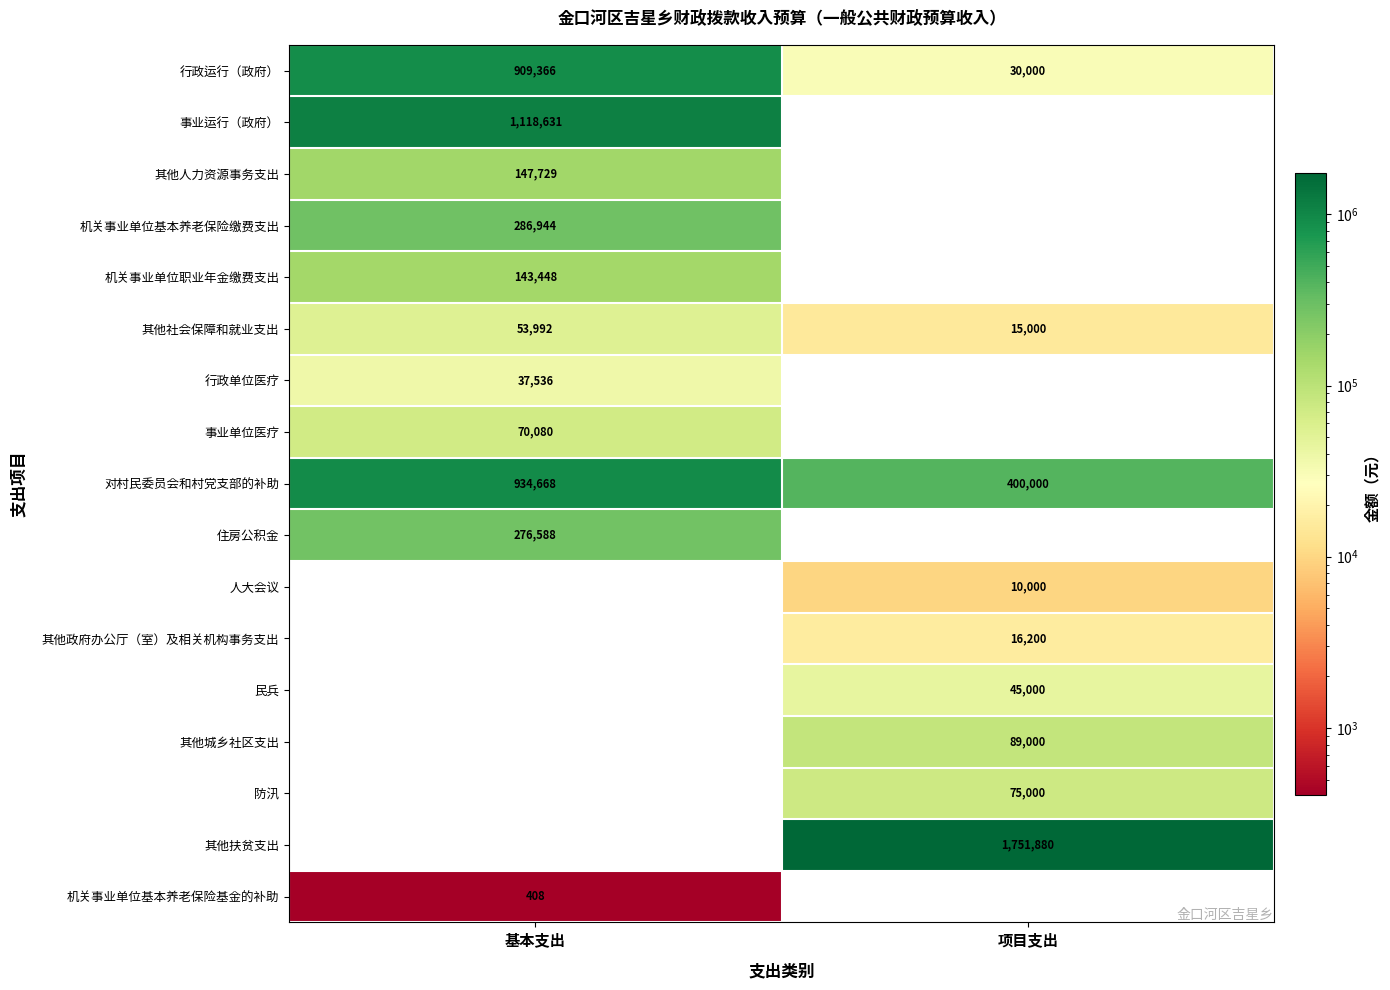

What is the maximum value shown in the chart?

1751880.0